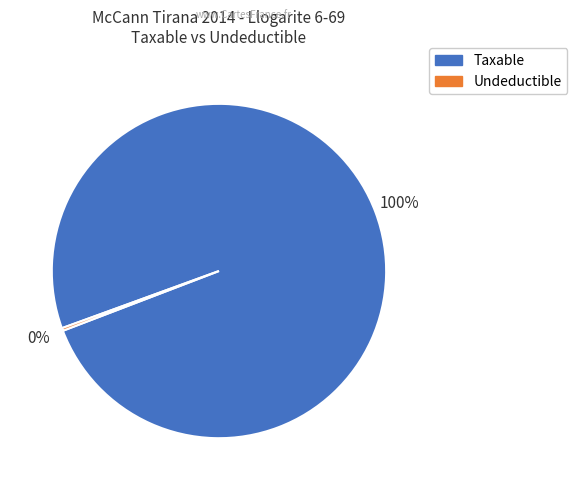

To the nearest percent, what is the average slice percentage?

50%